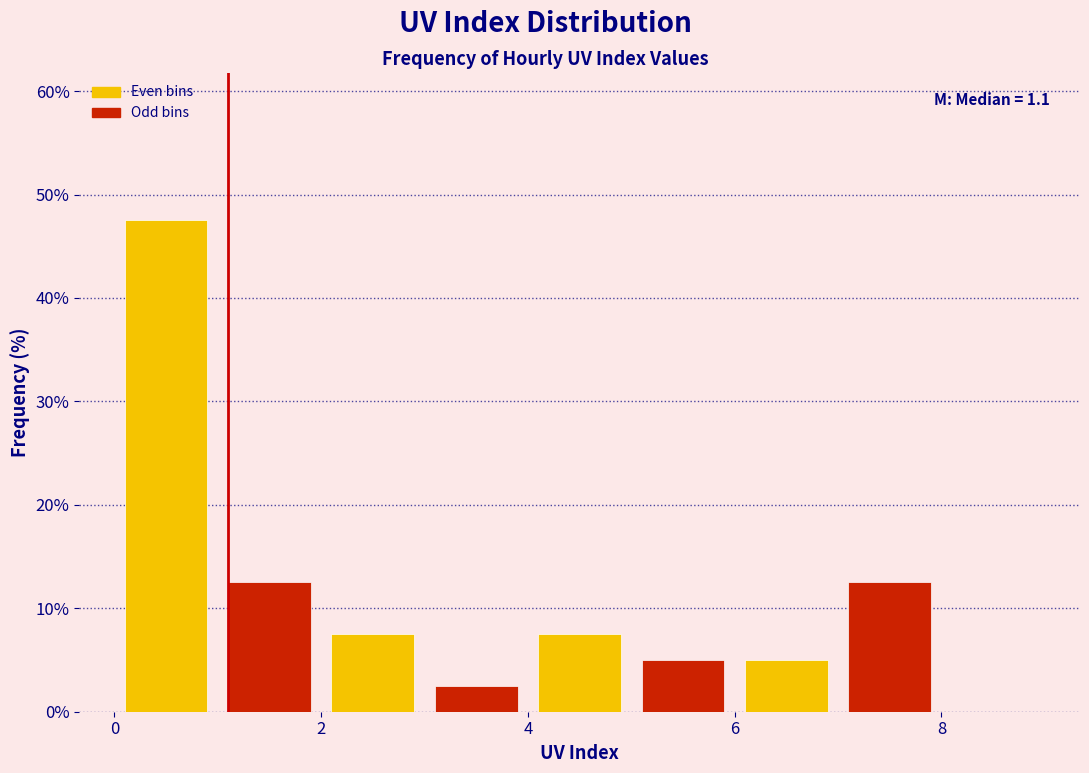

Over which range of the x-axis is the bar tallest?

0 to 1